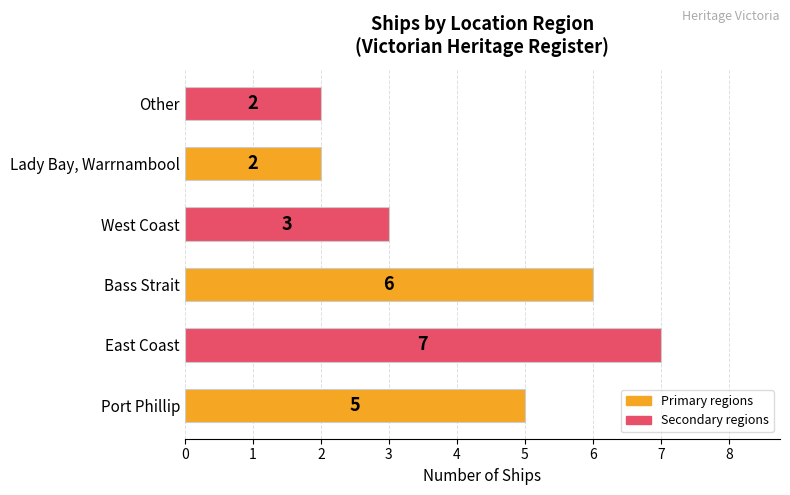

What is the difference between the second highest and second lowest values?

4